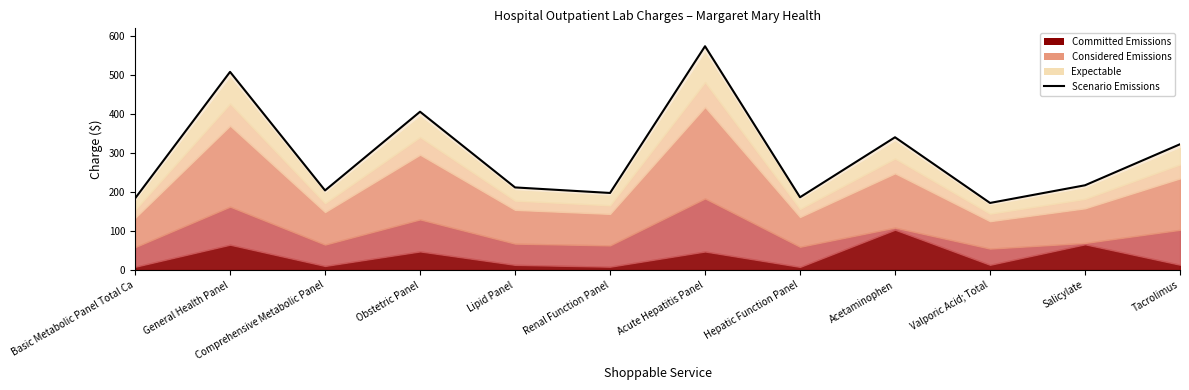

How many values are below 217?

6